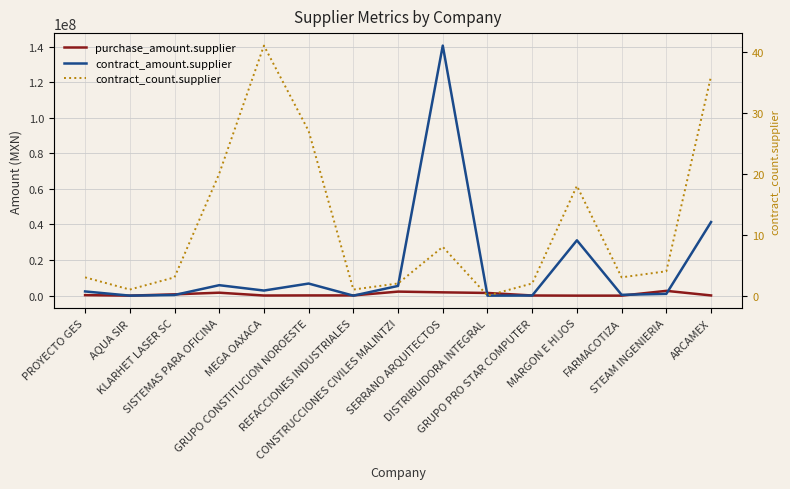

The contract_count.supplier series shows 73.7 at MEGA OAXACA. True or false?

False